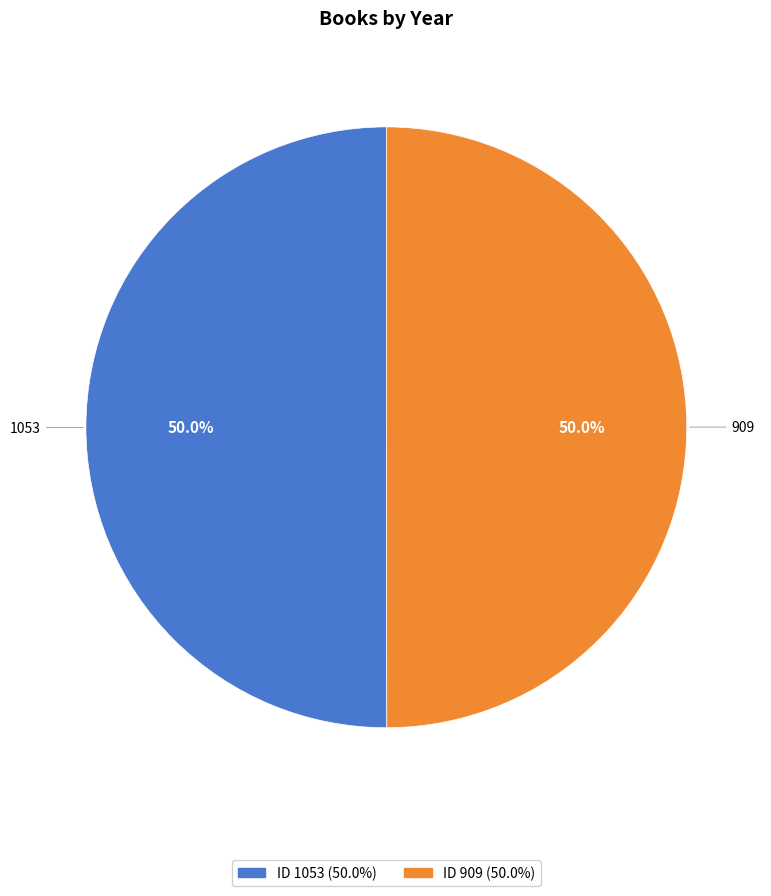

Approximately how many times larger is the value at 909 compared to 1053?

1.0